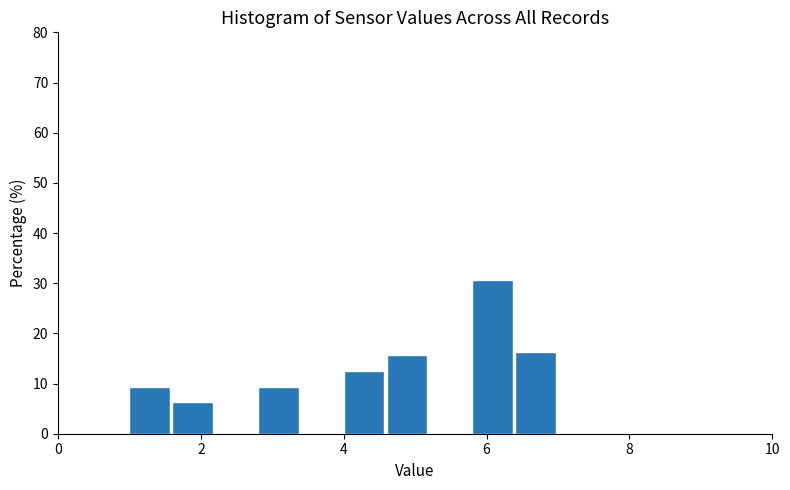

Around what value on the x-axis is the tallest bar? Give the approximate position of its centre, as read against the axis.

6.0